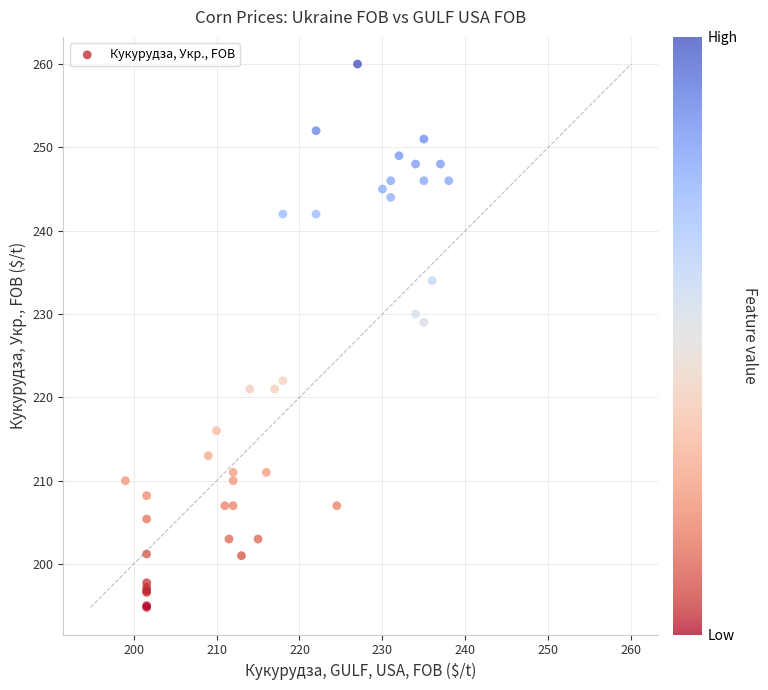

What Y value in the scatter plot is closest to 227?

229.0